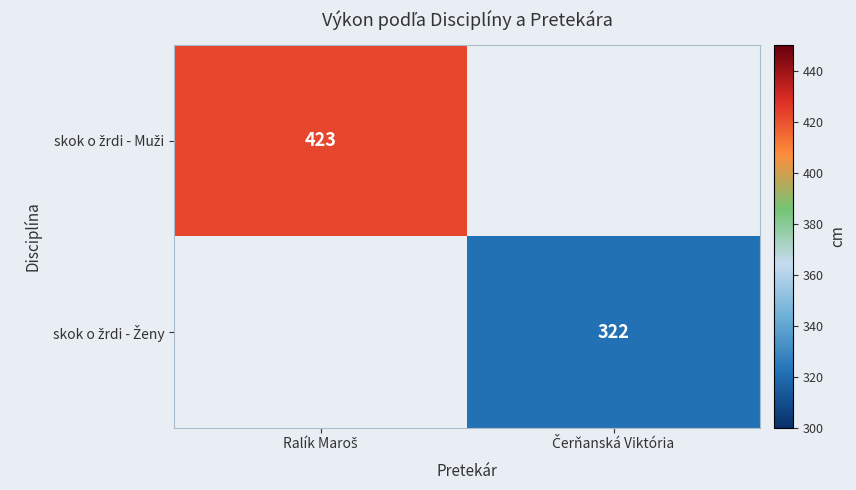

At how many categories does at least one series exceed 376?

1